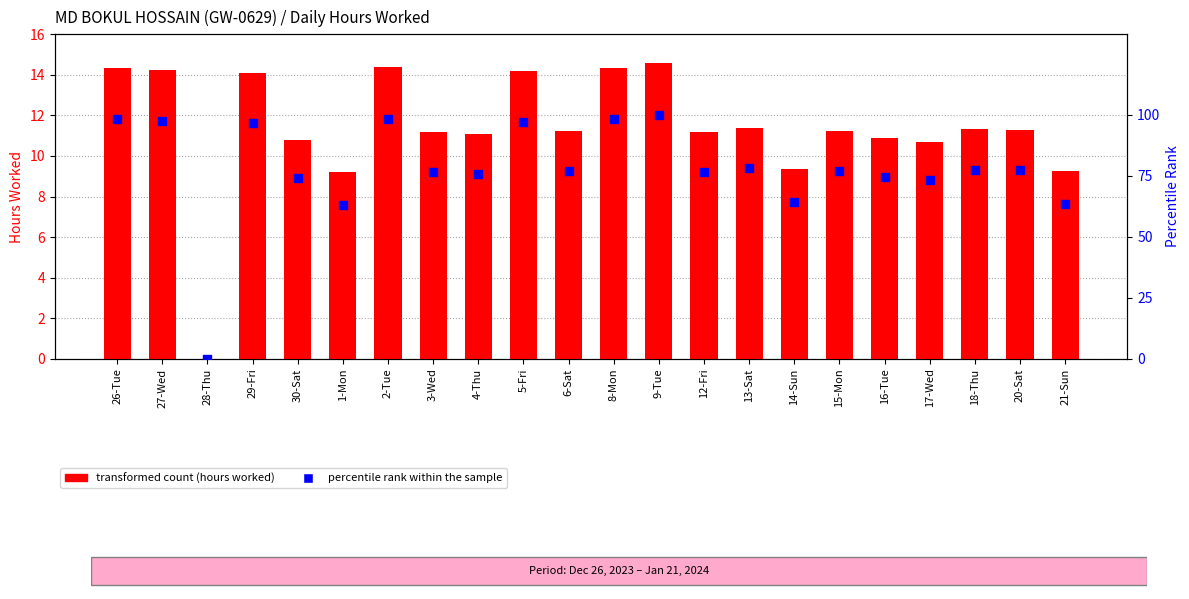

Which series contains the lowest Y value?

Low (Hours Worked)